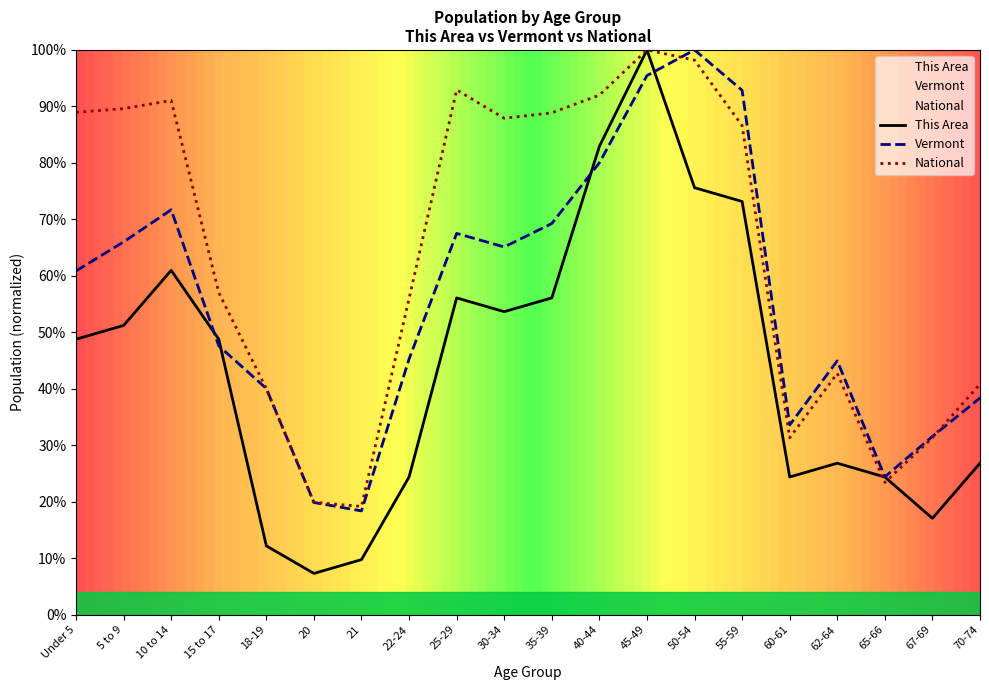

Rank the series by their average value, from highest to lowest.

National, Vermont, This Area